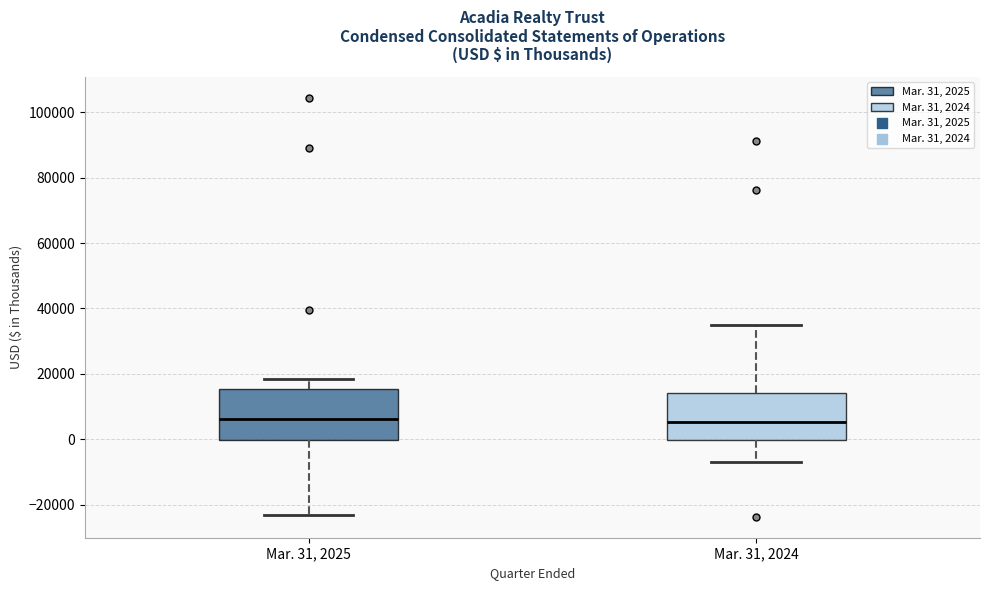

Reading left to right, read every box against the y-axis: the position of its median line, the range the box covers, and the ends of its whiskers. The values are not printed on the chart, so give them approximately, as read against the axis.

Mar. 31, 2025: median 6000, box 0 to 16000, whiskers -24000 to 18000
Mar. 31, 2024: median 6000, box 0 to 14000, whiskers -6000 to 34000